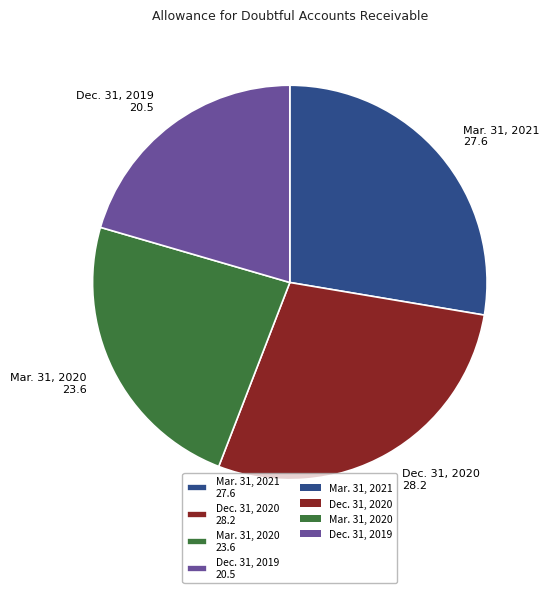

Do Mar. 31, 2020 and Mar. 31, 2021 together represent more than half of the pie?

Yes